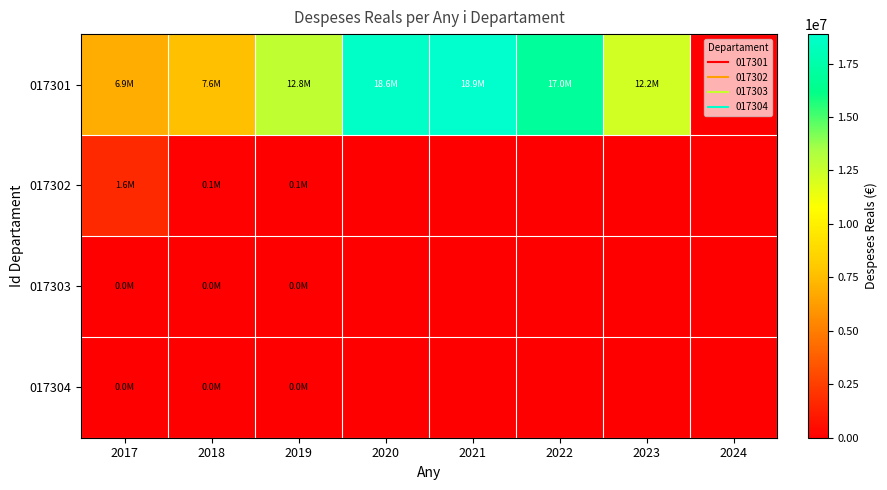

Reading left to right, transcribe all the data shown in this chart.

017301: 2017=6903154.9	2018=7608915.0	2019=12787139.4	2020=18649234.0	2021=18879075.1	2022=16950944.5	2023=12235865.2	2024=0.0
017302: 2017=1630302.4	2018=77188.6	2019=66784.4	2020=0.0	2021=0.0	2022=0.0	2023=0.0	2024=0.0
017303: 2017=20164.5	2018=6113.8	2019=4558.2	2020=0.0	2021=0.0	2022=0.0	2023=0.0	2024=0.0
017304: 2017=14347.3	2018=4053.6	2019=1084.7	2020=0.0	2021=0.0	2022=0.0	2023=0.0	2024=0.0